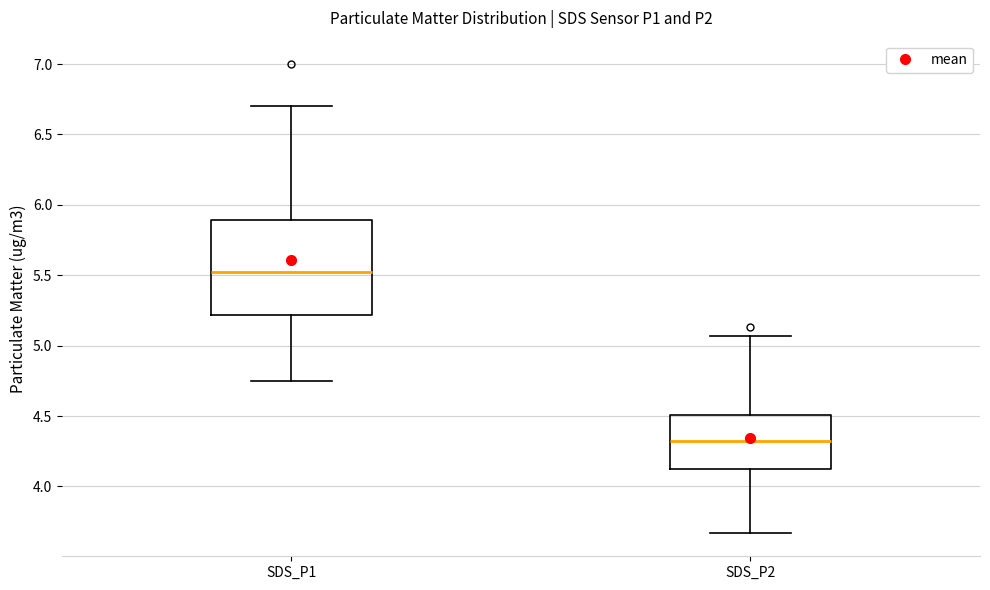

Comparing the boxes themselves (not the whiskers), which one is the tallest?

SDS_P1